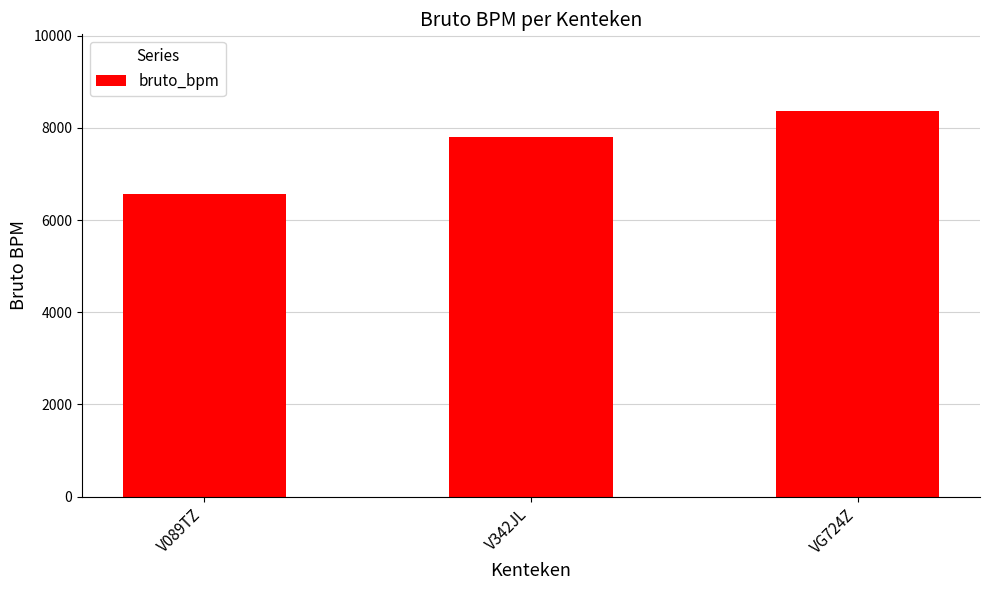

At which label is the value closest to 7461?

V342JL